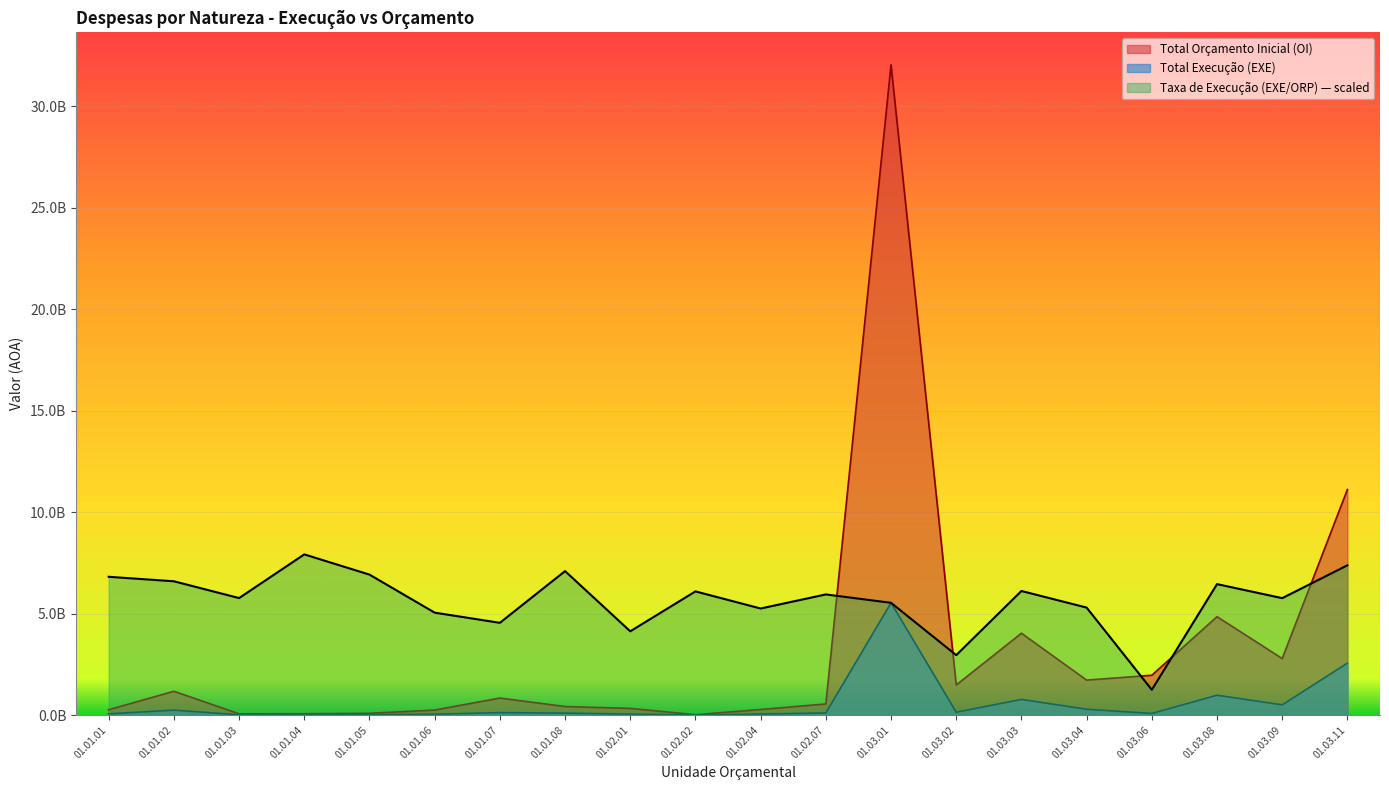

Does the chart display data point markers on the line(s)?

No